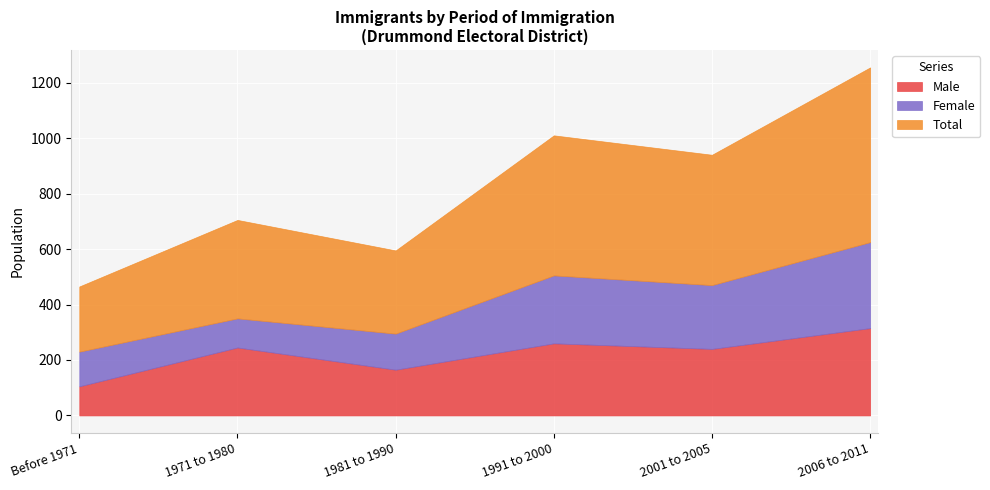

True or false: Female and Total cross at least once.

False